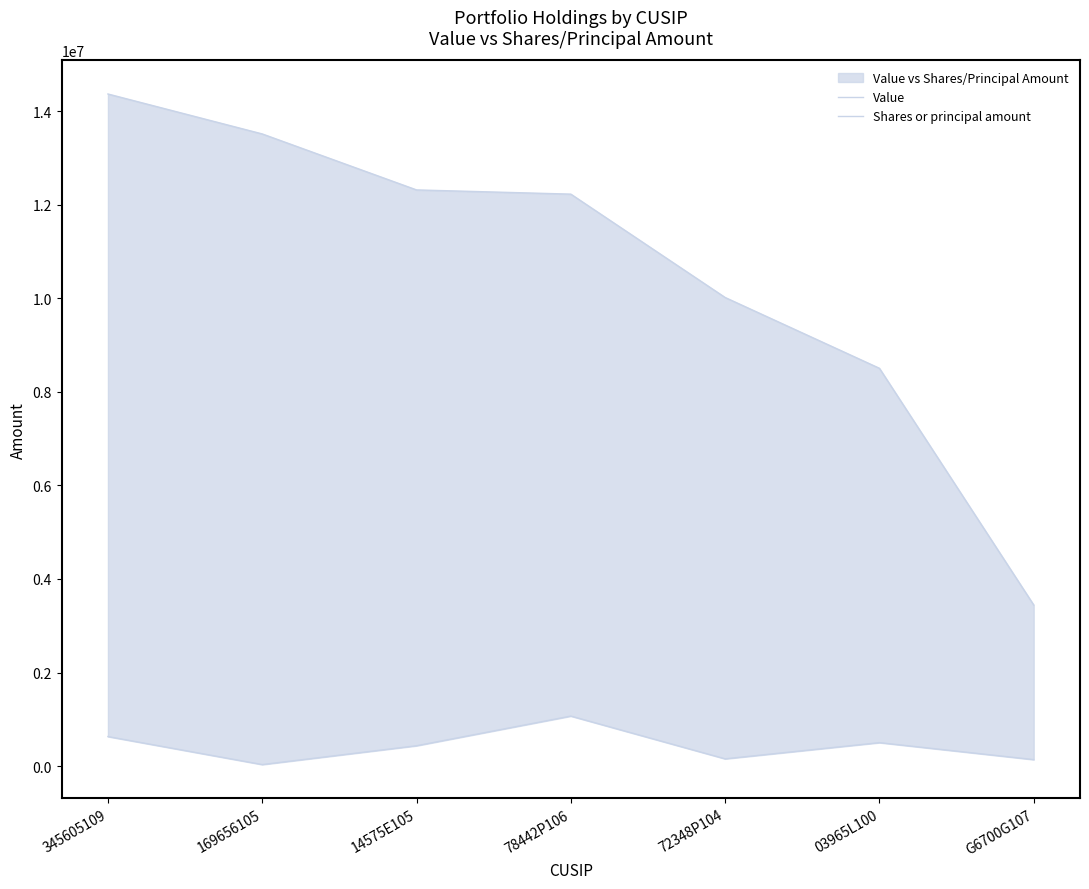

True or false: Value and Shares or principal amount cross at least once.

False